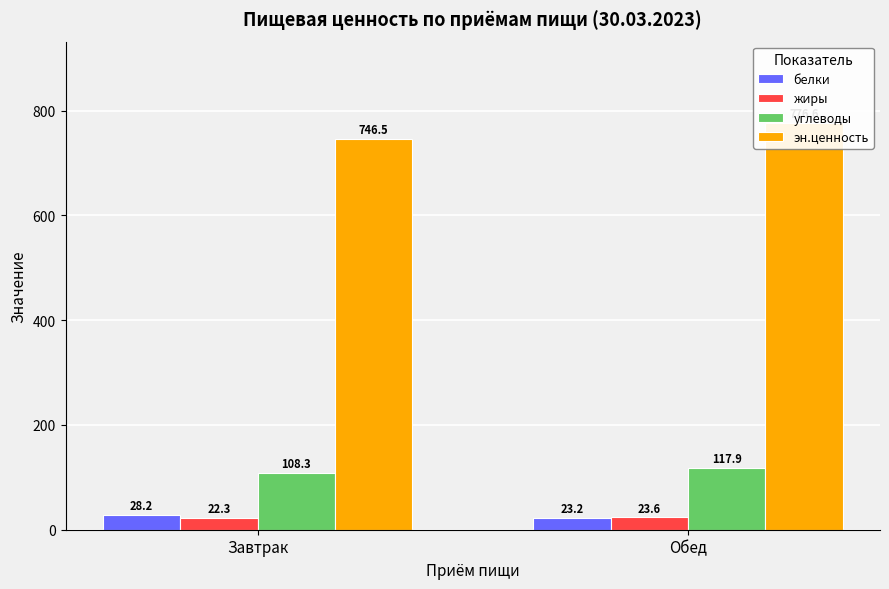

How many groups of bars are there?

2